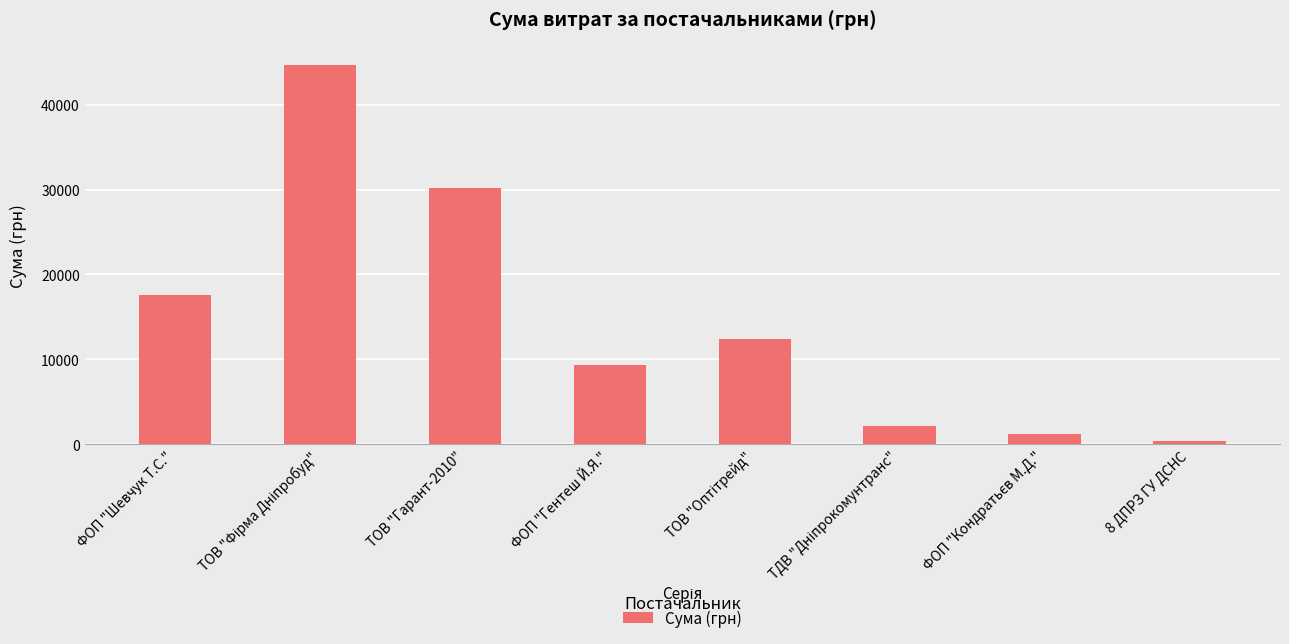

What is the difference between the second highest and minimum values?

29901.5